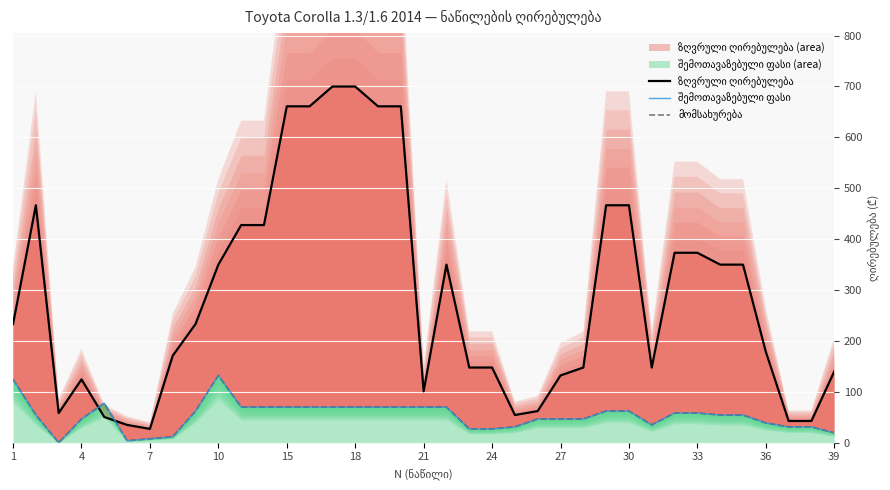

What are all the series names shown in the legend?

ზღვრული ღირებულება, შემოთავაზებული ფასი, მომსახურება